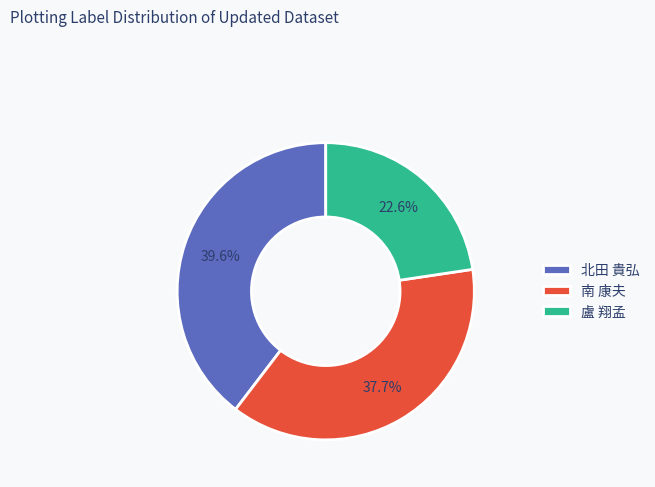

Between 南 康夫 and 盧 翔孟, which is larger?

南 康夫